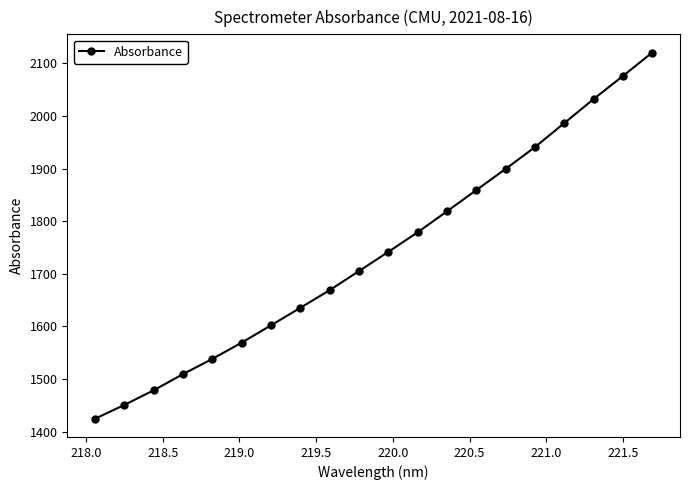

What is the sum of all values?

34834.9